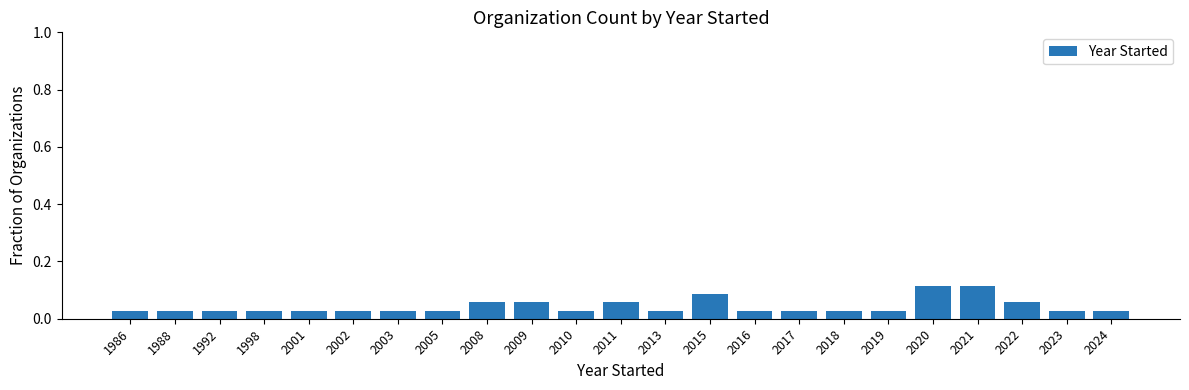

What is the sum of all values?

1.0